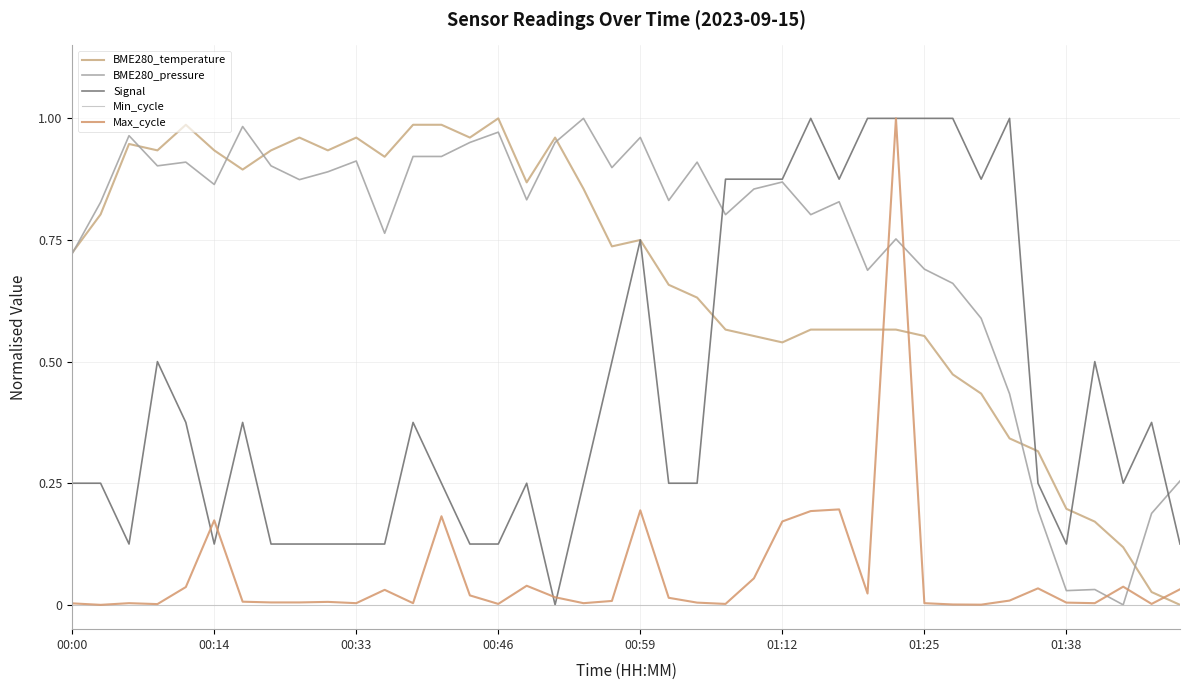

Does the chart have visible grid lines?

Yes